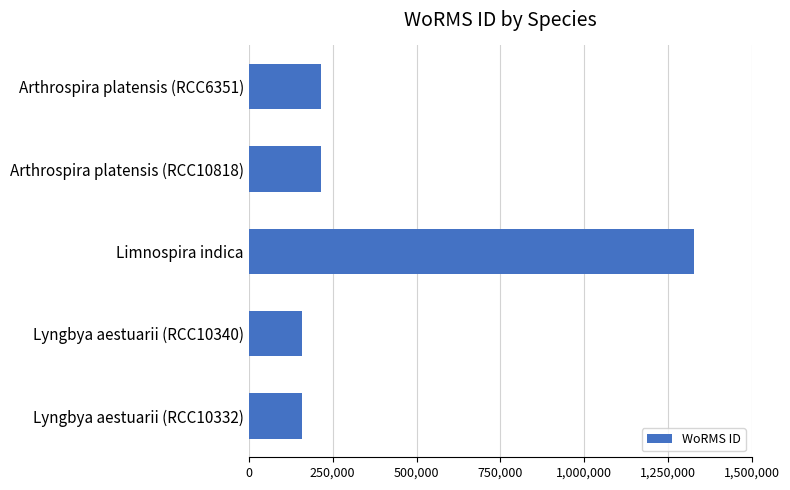

At which category does the chart reach its peak across all series?

Limnospira indica